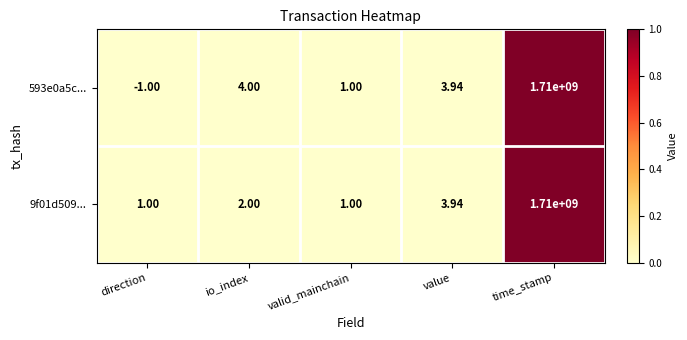

Which series has the largest range (max minus min)?

593e0a5c...